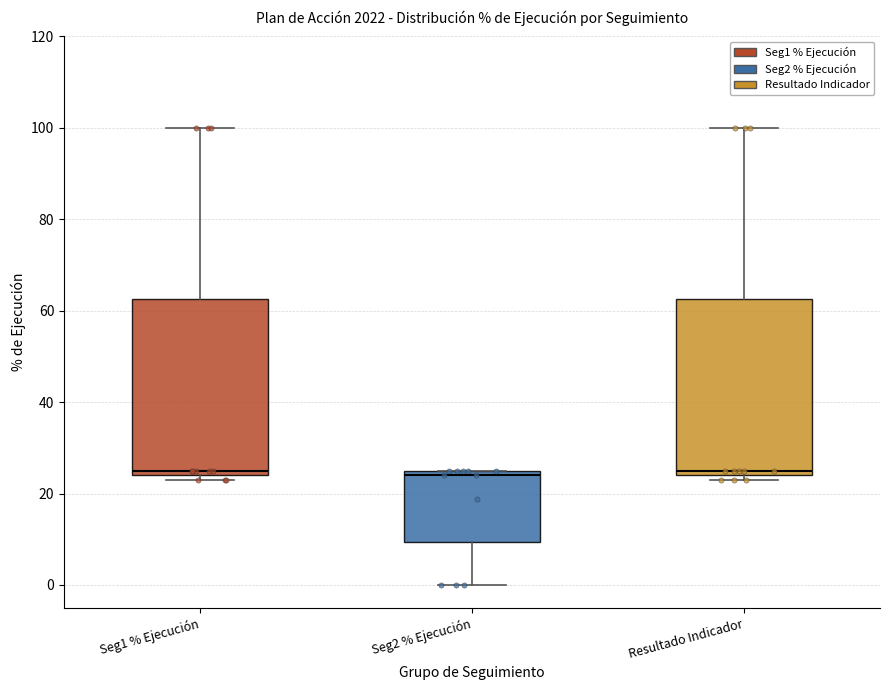

Reading left to right, read every box against the y-axis: the position of its median line, the range the box covers, and the ends of its whiskers. The values are not printed on the chart, so give them approximately, as read against the axis.

Seg1 % Ejecución: median 26, box 24 to 62, whiskers 24 (just below the box's lower edge) to 100
Seg2 % Ejecución: median 24, box 10 to 26, whiskers 0 to 26
Resultado Indicador: median 26, box 24 to 62, whiskers 24 (just below the box's lower edge) to 100